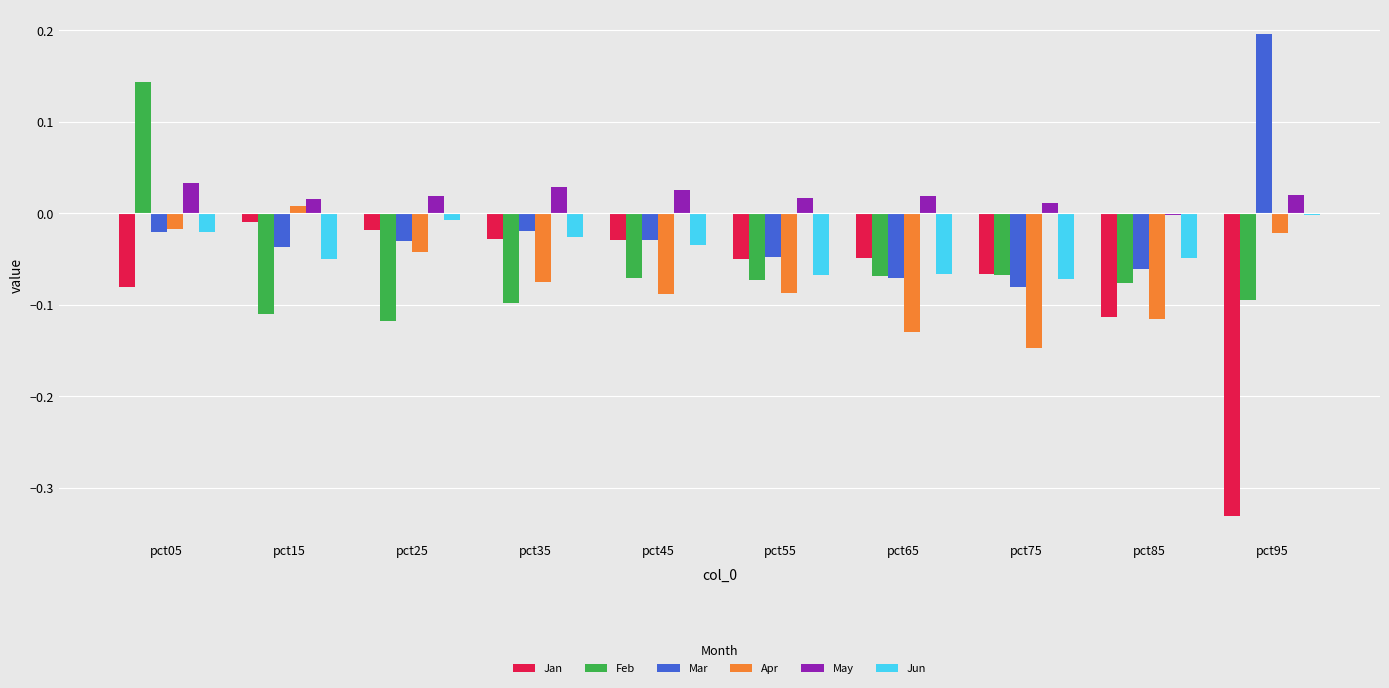

Which series has the largest total across all categories?

May